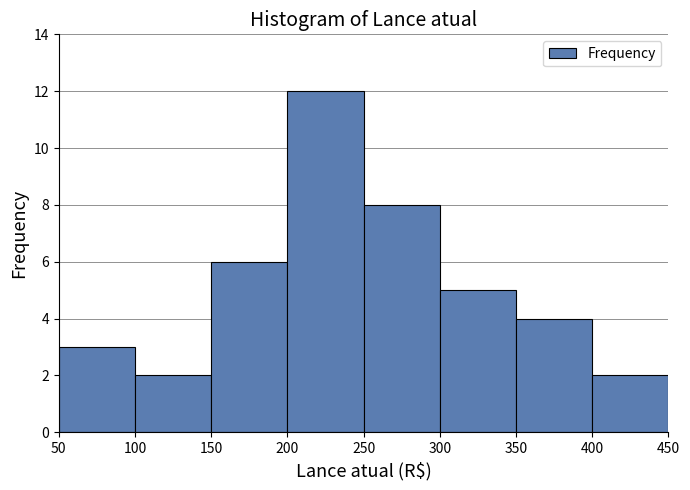

Over which range of the x-axis is the bar tallest?

200 to 250